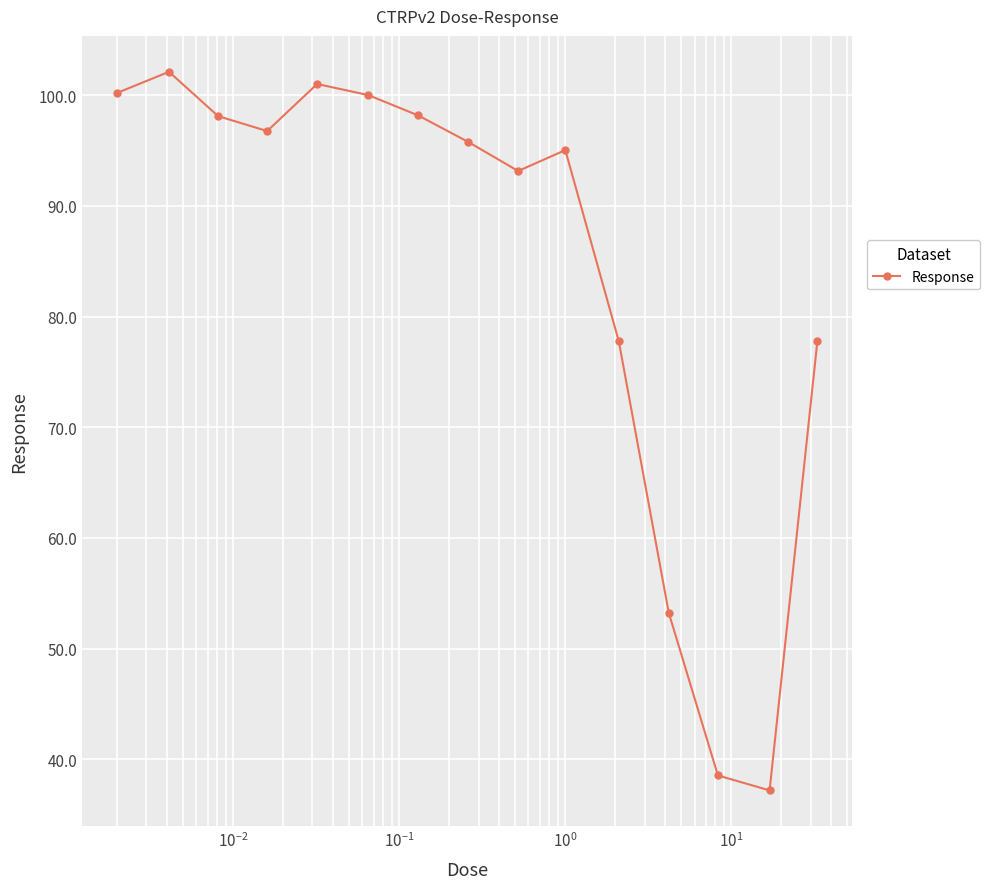

What is the value of the 12th point from the left?

53.2